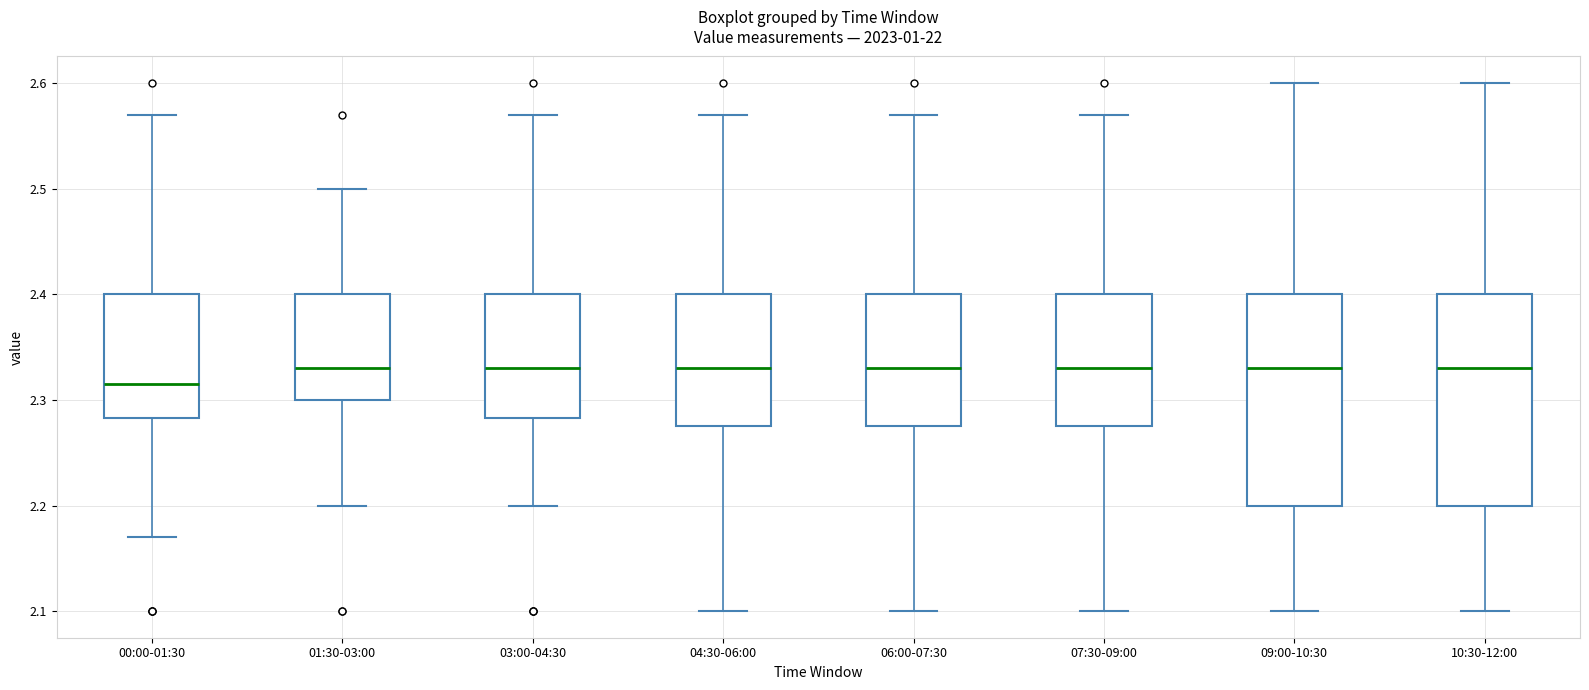

Where does the upper whisker of the box for 09:00-10:30 end on the y-axis? The values are not printed on the chart, so give them approximately, as read against the axis.

2.60